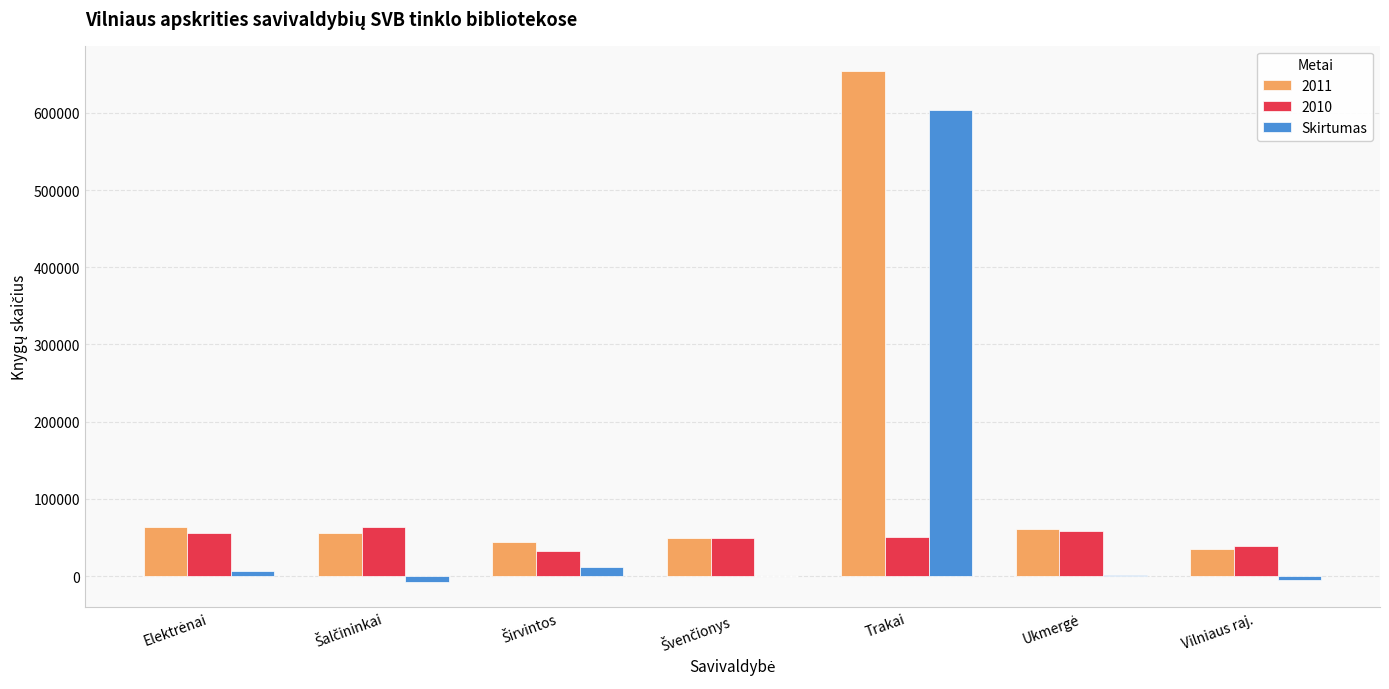

How many groups of bars are there?

7